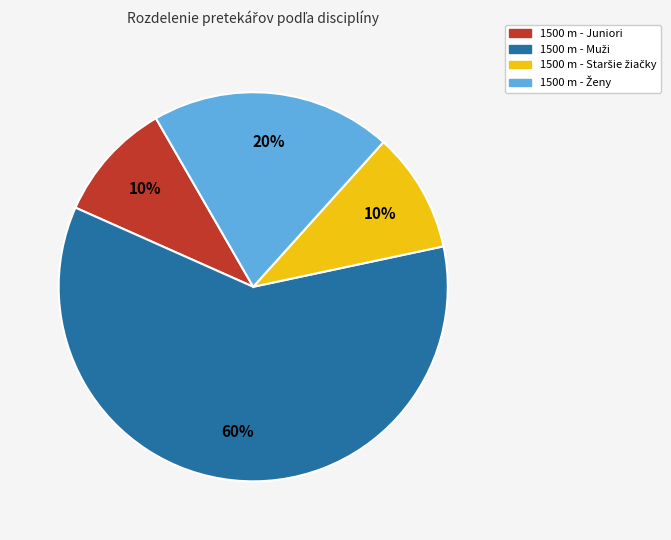

To the nearest percent, what is the difference between the largest and smallest slice percentages?

50%